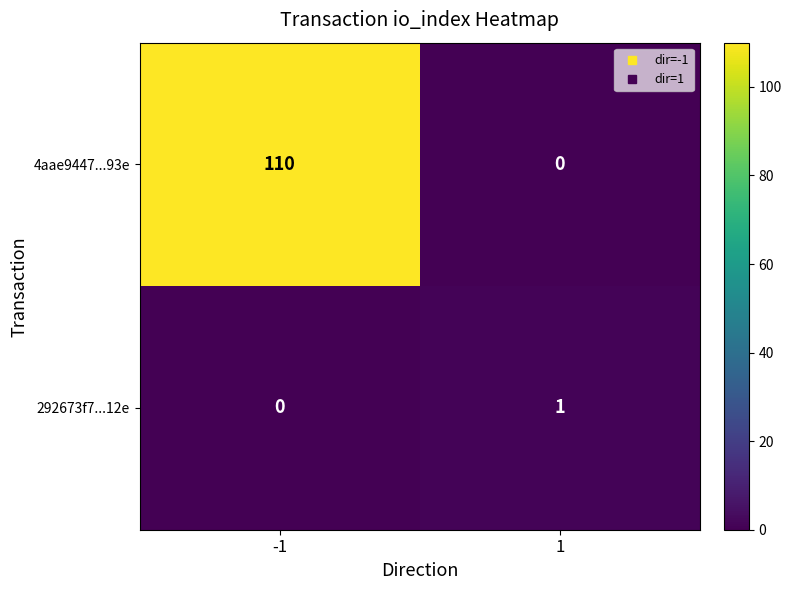

How many data points does each series have?

2